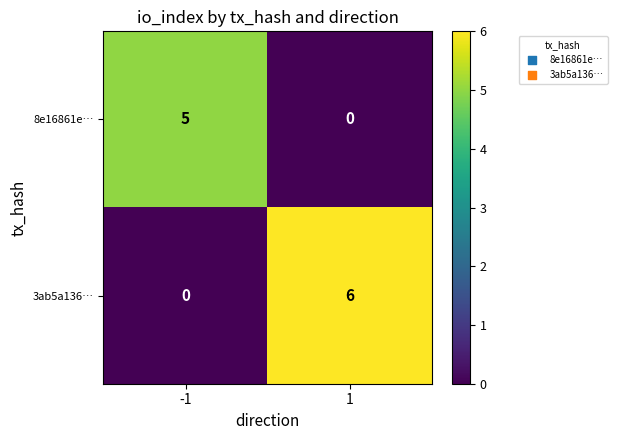

What is the greatest value displayed?

6